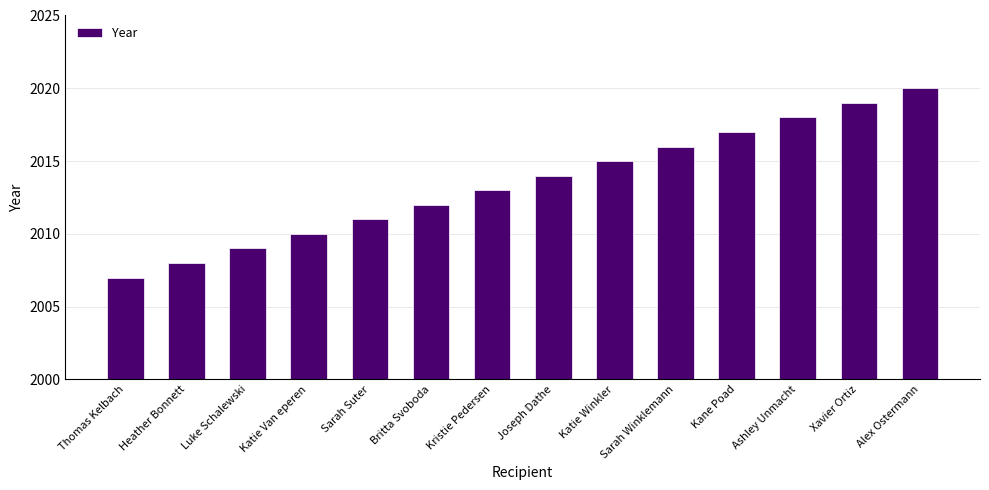

Reading left to right, list all the values displayed in this chart.

Thomas Kelbach=2007	Heather Bonnett=2008	Luke Schalewski=2009	Katie Van eperen=2010	Sarah Suter=2011	Britta Svoboda=2012	Kristie Pedersen=2013	Joseph Dathe=2014	Katie Winkler=2015	Sarah Winklemann=2016	Kane Poad=2017	Ashley Unmacht=2018	Xavier Ortiz=2019	Alex Ostermann=2020